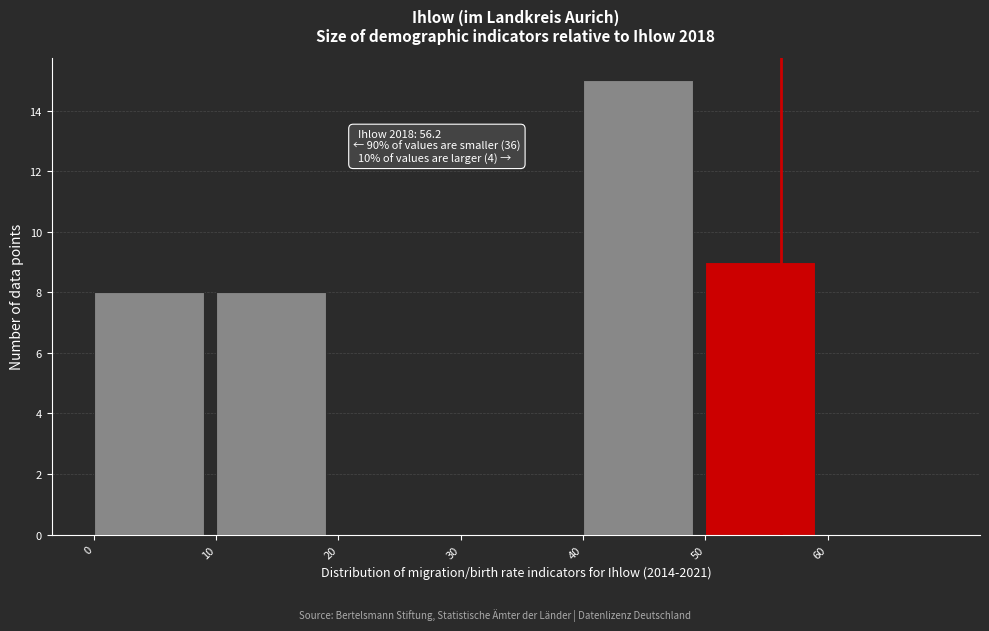

Which range on the x-axis has the tallest bar?

40 to 50